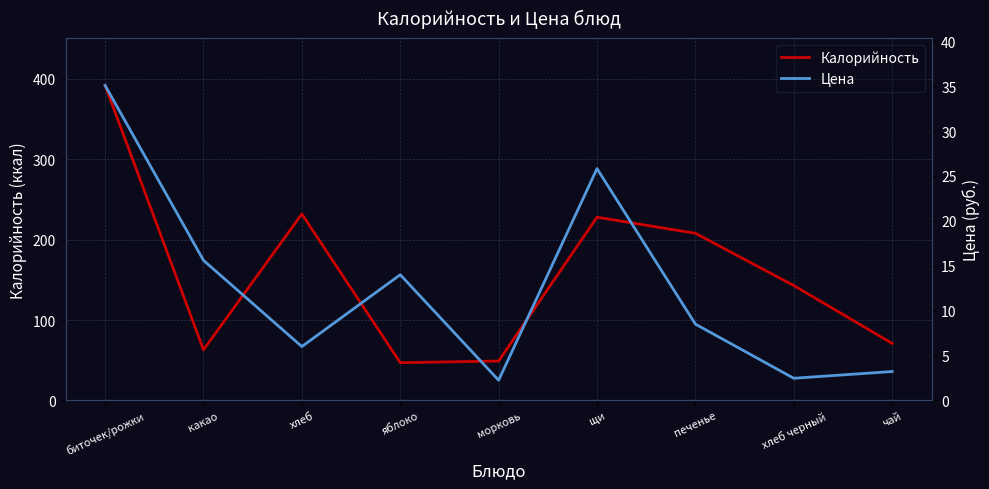

How many series are shown in this chart?

2